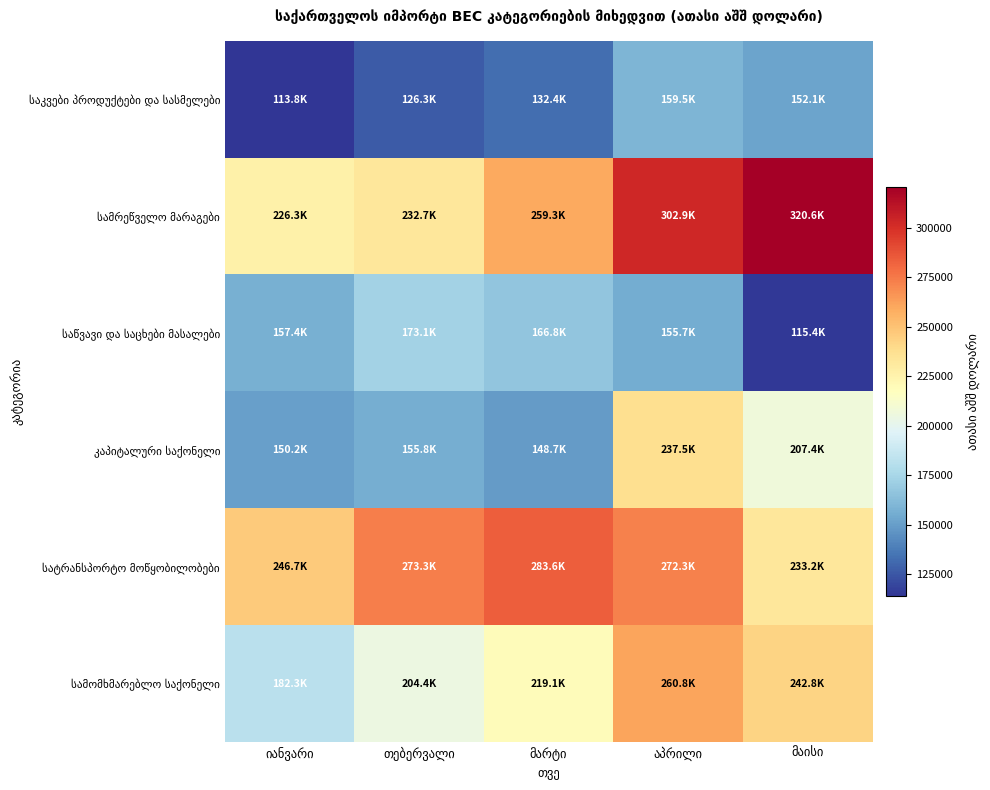

Where does the სამრეწველო მარაგები series first go above 259266?

მარტი